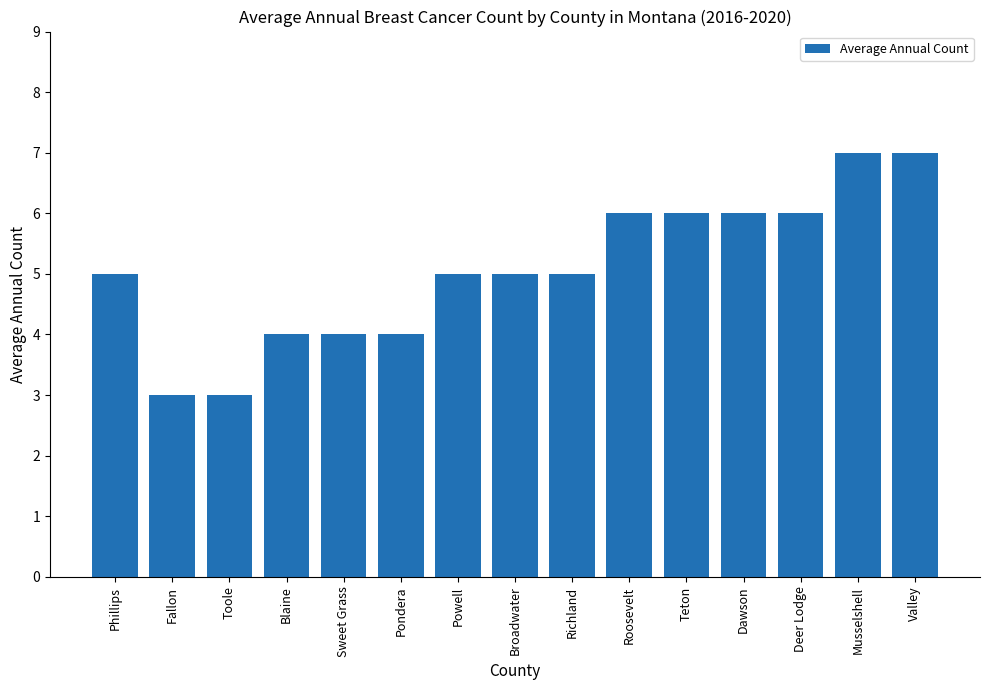

What is the average value?

5